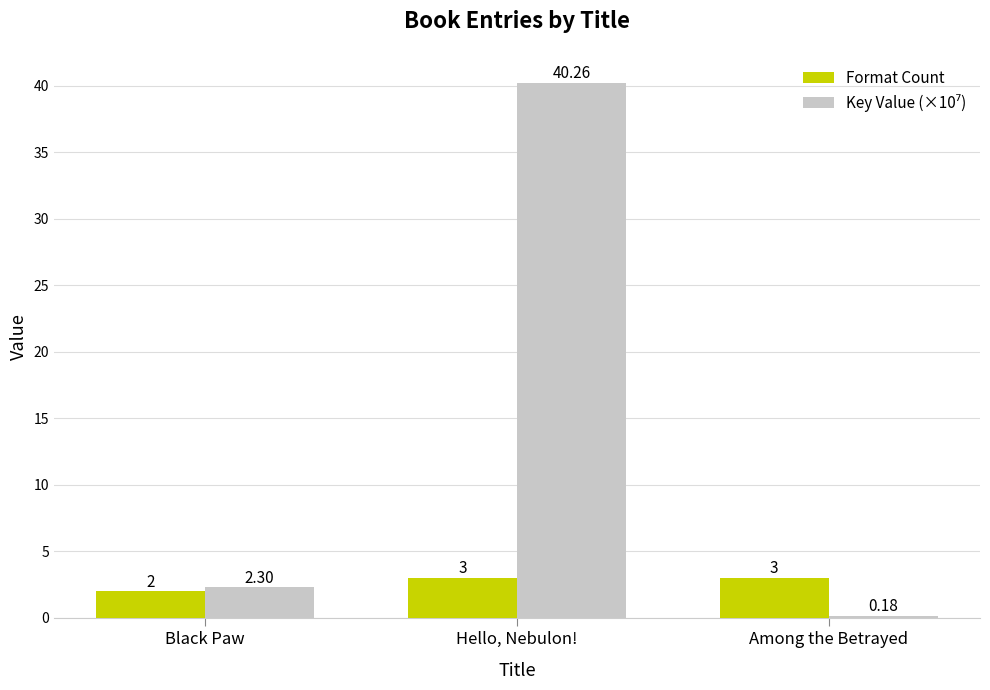

Count the number of data series in this chart.

2